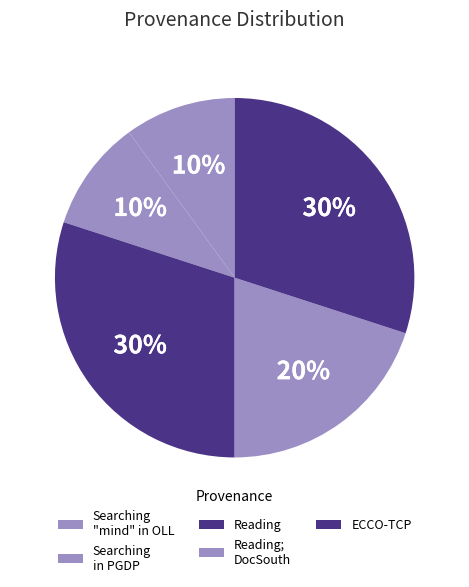

Count the number of slices in the pie.

5